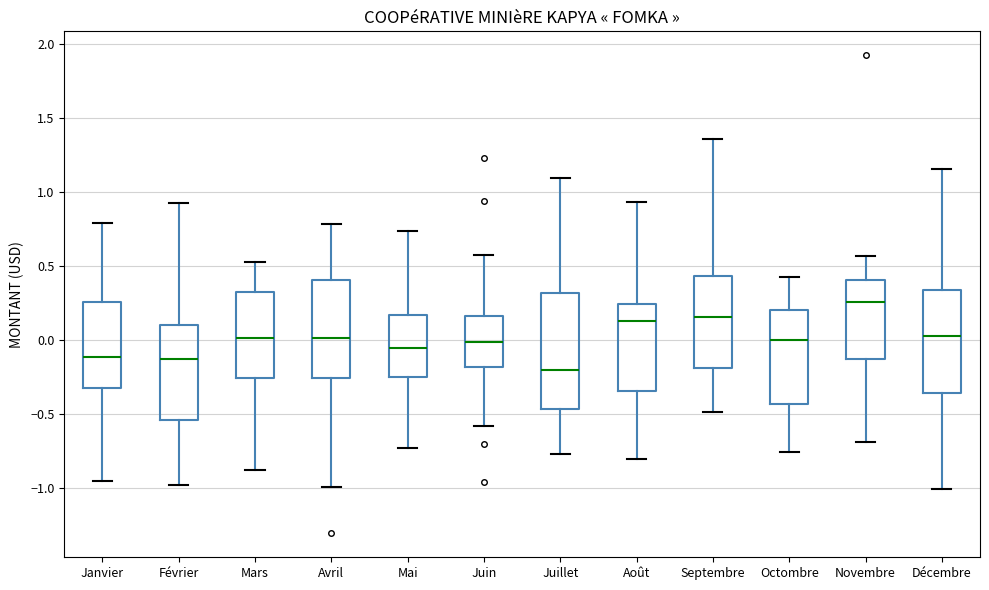

Reading left to right, read every box against the y-axis: the position of its median line, the range the box covers, and the ends of its whiskers. The values are not printed on the chart, so give them approximately, as read against the axis.

Janvier: median -0.10, box -0.30 to 0.25, whiskers -0.95 to 0.80
Février: median -0.15, box -0.55 to 0.10, whiskers -1.00 to 0.95
Mars: median 0.00, box -0.25 to 0.30, whiskers -0.90 to 0.55
Avril: median 0.00, box -0.25 to 0.40, whiskers -1.00 to 0.80
Mai: median -0.05, box -0.25 to 0.15, whiskers -0.75 to 0.75
Juin: median 0.00, box -0.20 to 0.15, whiskers -0.60 to 0.55
Juillet: median -0.20, box -0.45 to 0.30, whiskers -0.80 to 1.10
Août: median 0.15, box -0.35 to 0.25, whiskers -0.80 to 0.95
Septembre: median 0.15, box -0.20 to 0.45, whiskers -0.50 to 1.35
Octombre: median 0.00, box -0.45 to 0.20, whiskers -0.75 to 0.45
Novembre: median 0.25, box -0.15 to 0.40, whiskers -0.70 to 0.55
Décembre: median 0.05, box -0.35 to 0.35, whiskers -1.00 to 1.15